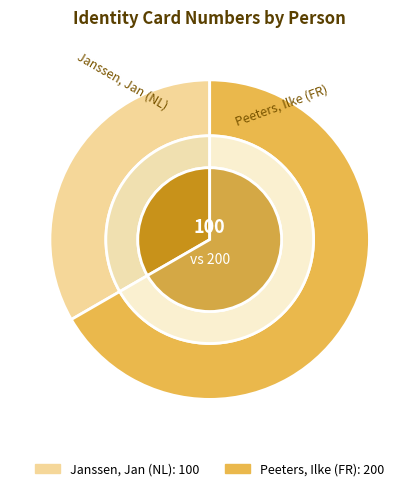

Does Janssen, Jan (NL) account for over 50% of the chart?

No